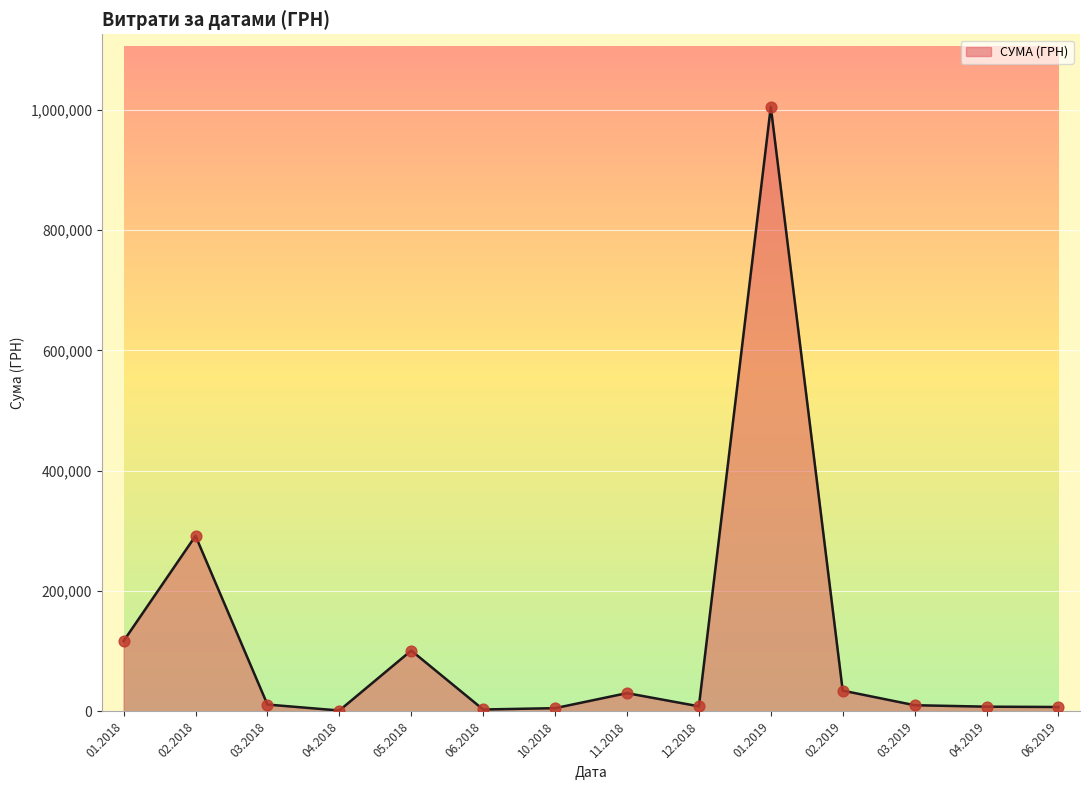

What is the change in value from 05.2018 to 02.2019?

-66616.3